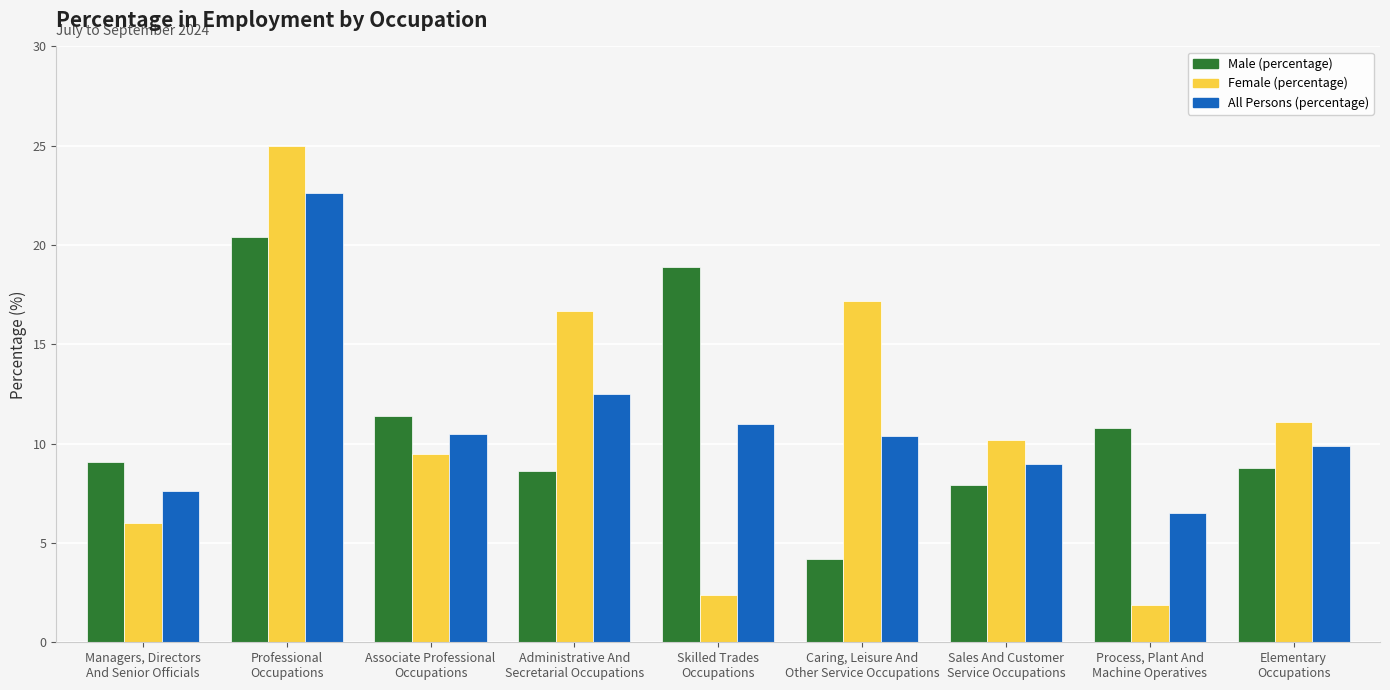

At Associate Professional
Occupations, list the series in order from largest to smallest.

Male (percentage), All Persons (percentage), Female (percentage)